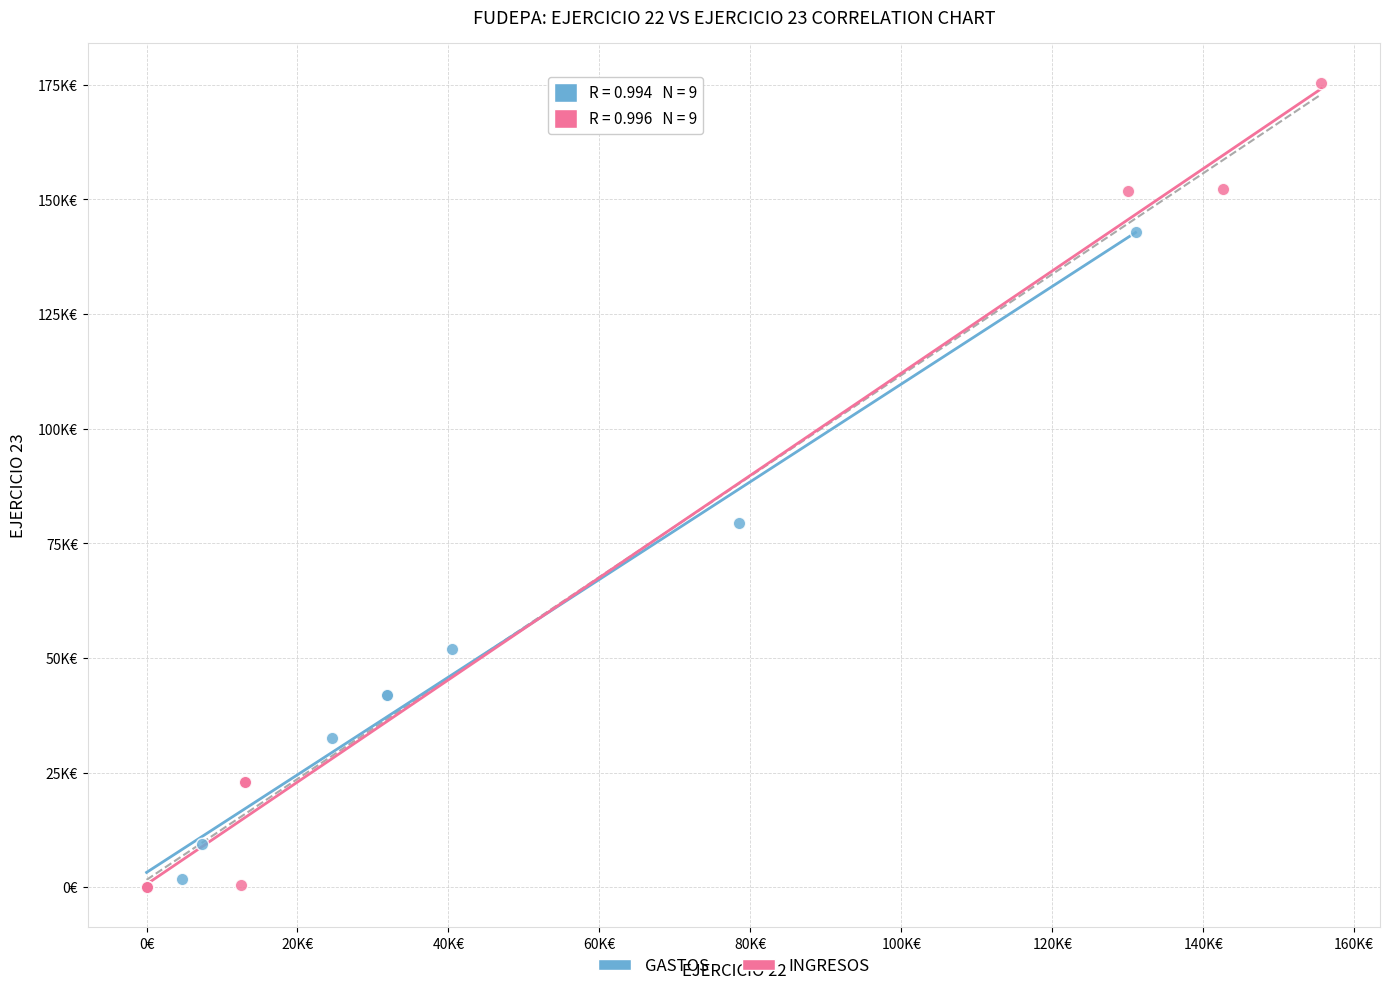

Which series contains the highest Y value?

INGRESOS